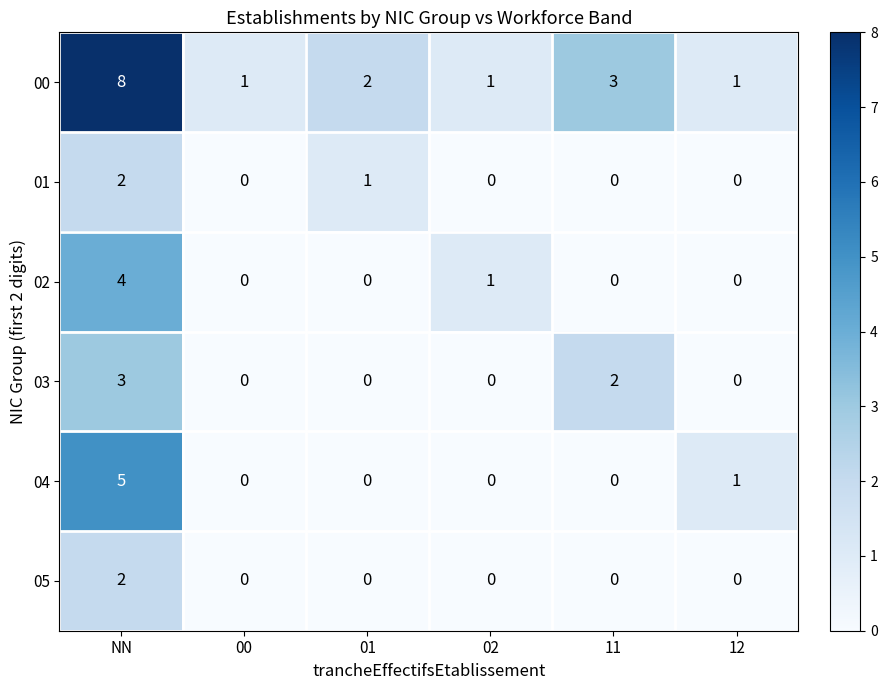

What is the total value across all series at 00?

1